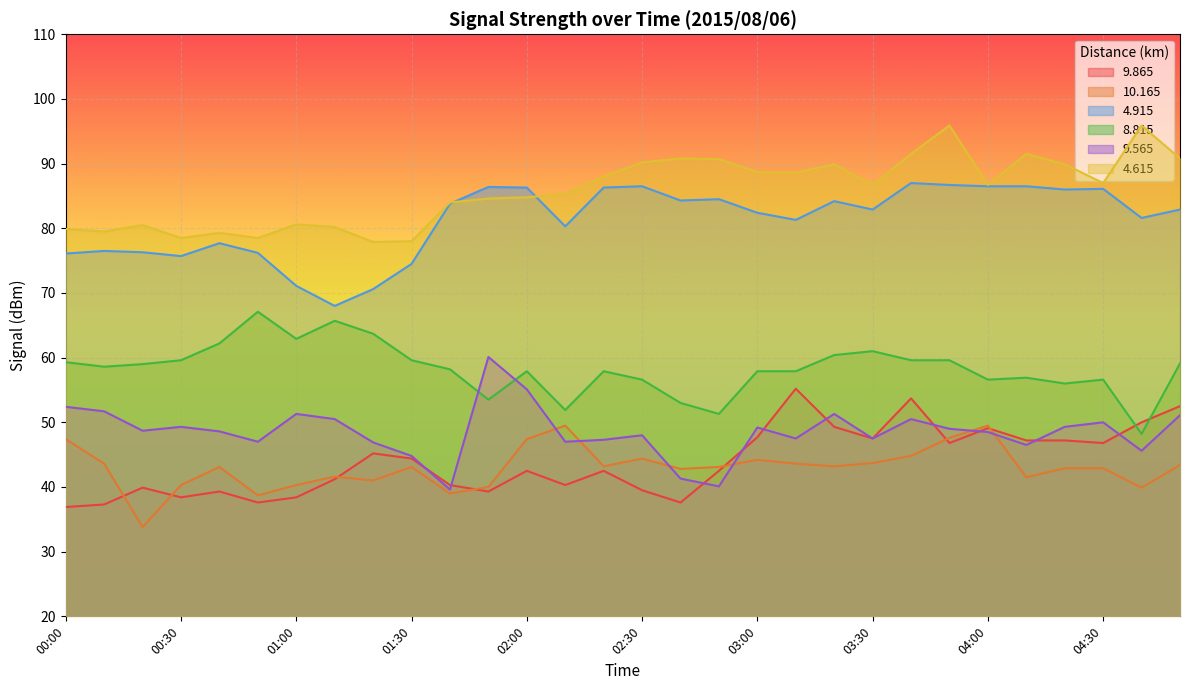

How many lines are shown in the chart?

6